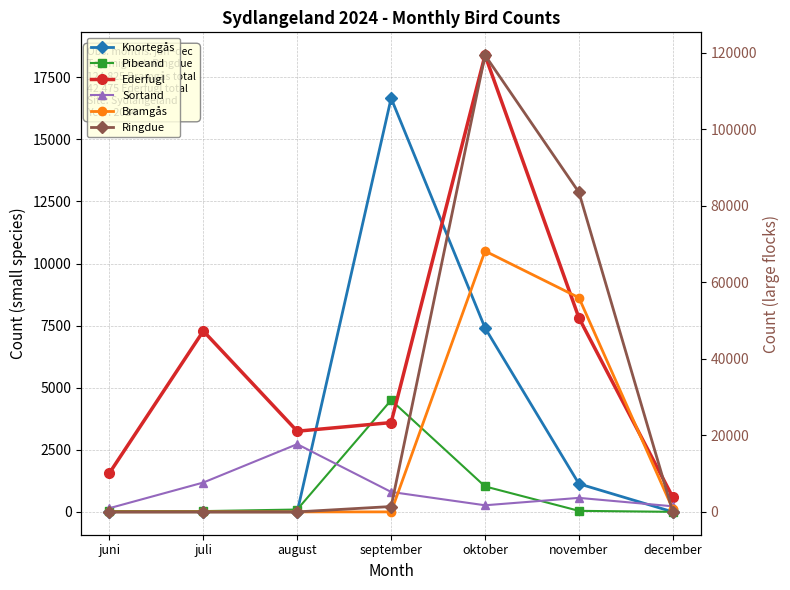

Count the number of data series in this chart.

6